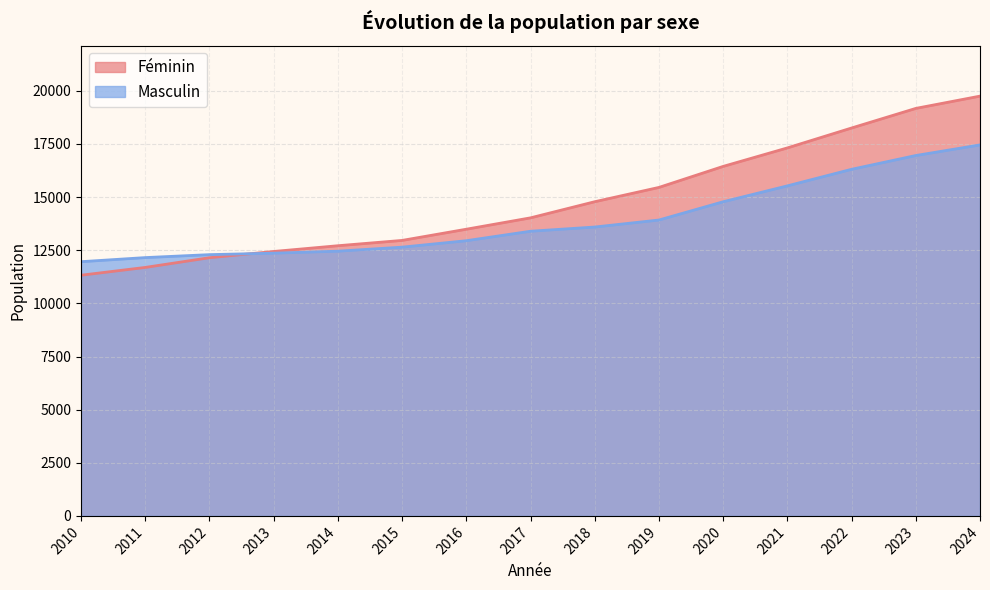

Where is Féminin nearest to the value 15539?

2019